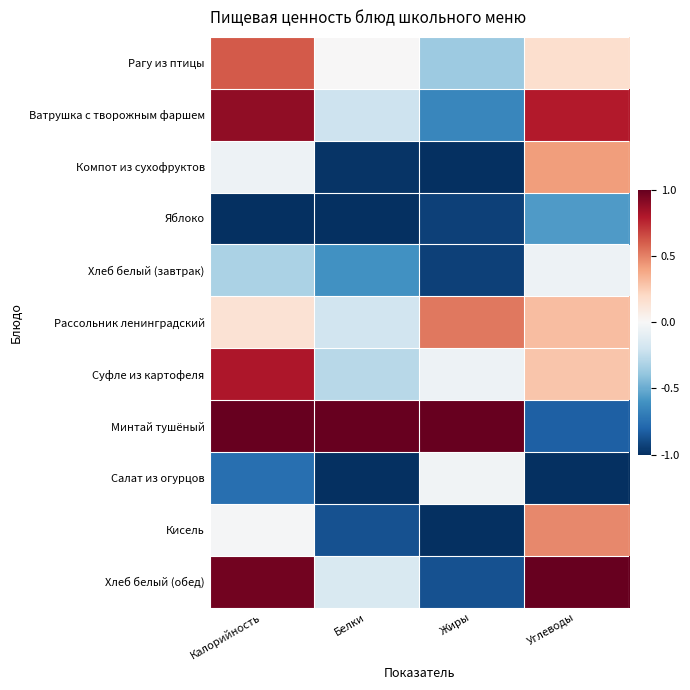

Reading left to right, what are all the values shown in this chart?

Рагу из птицы: Калорийность=0.6	Белки=0.0	Жиры=-0.4	Углеводы=0.2
Ватрушка с творожным фаршем: Калорийность=0.9	Белки=-0.2	Жиры=-0.6	Углеводы=0.8
Компот из сухофруктов: Калорийность=-0.0	Белки=-1.0	Жиры=-1.0	Углеводы=0.4
Яблоко: Калорийность=-1.0	Белки=-1.0	Жиры=-0.9	Углеводы=-0.6
Хлеб белый (завтрак): Калорийность=-0.3	Белки=-0.6	Жиры=-0.9	Углеводы=-0.0
Рассольник ленинградский: Калорийность=0.1	Белки=-0.2	Жиры=0.5	Углеводы=0.3
Суфле из картофеля: Калорийность=0.8	Белки=-0.3	Жиры=-0.1	Углеводы=0.3
Минтай тушёный: Калорийность=1.0	Белки=1.0	Жиры=1.0	Углеводы=-0.8
Салат из огурцов: Калорийность=-0.8	Белки=-1.0	Жиры=-0.0	Углеводы=-1.0
Кисель: Калорийность=-0.0	Белки=-0.9	Жиры=-1.0	Углеводы=0.5
Хлеб белый (обед): Калорийность=1.0	Белки=-0.1	Жиры=-0.9	Углеводы=1.0